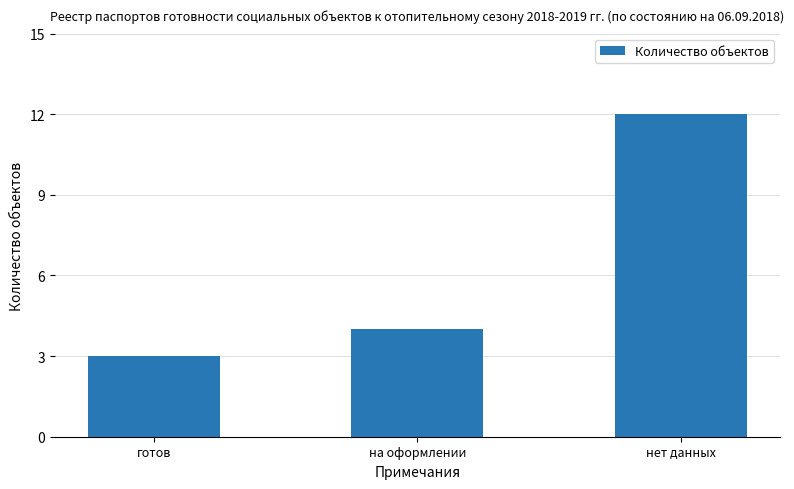

What is the sum of the values at на оформлении and нет данных?

16